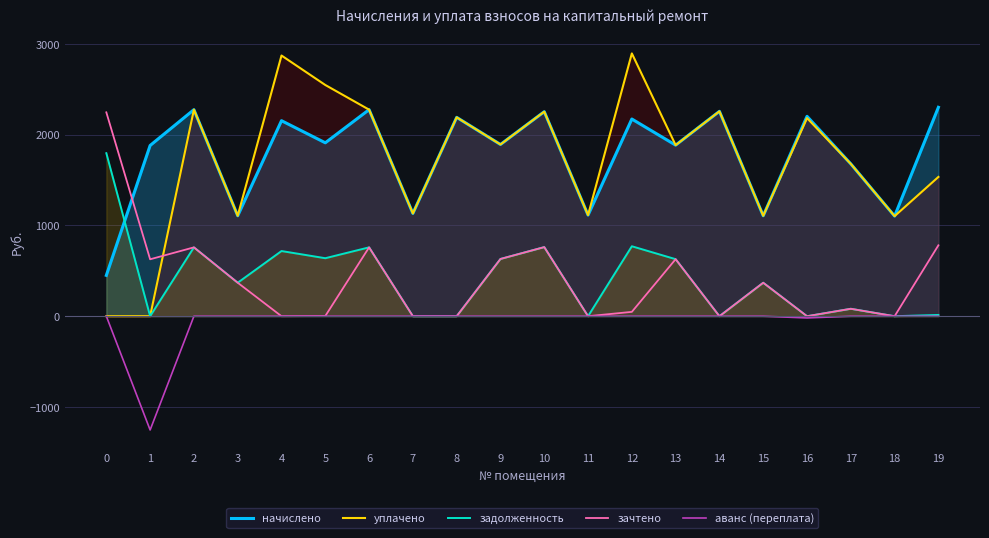

True or false: аванс (переплата) and начислено intersect in this chart.

False